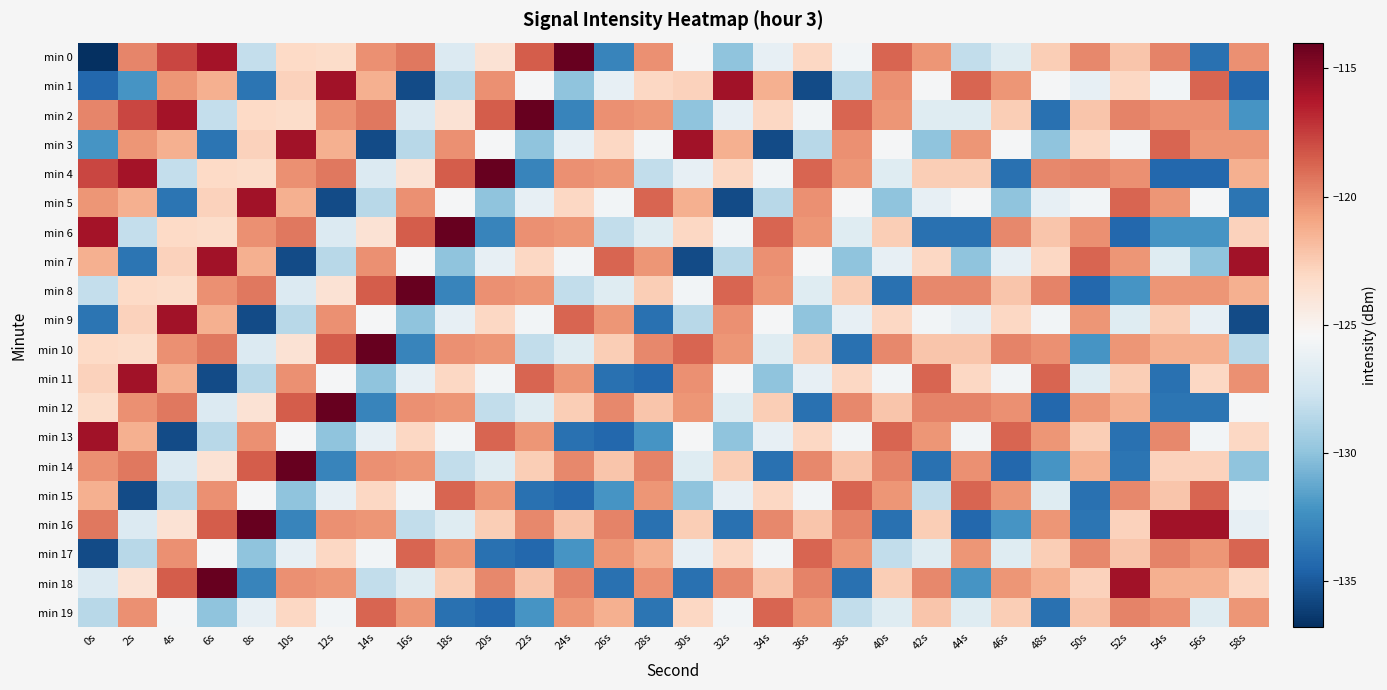

Between 8s and 30s, which is larger?

30s